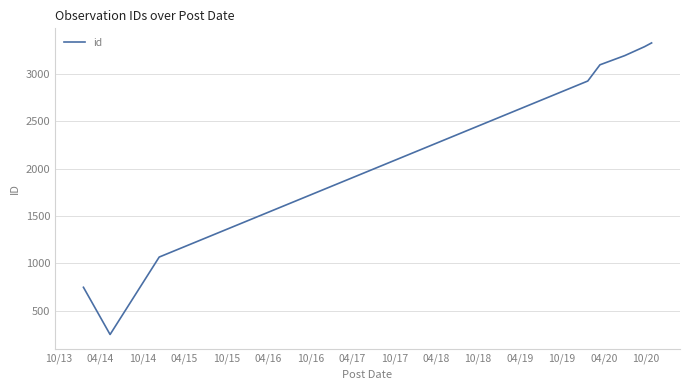

What is the minimum value shown in the chart?

249